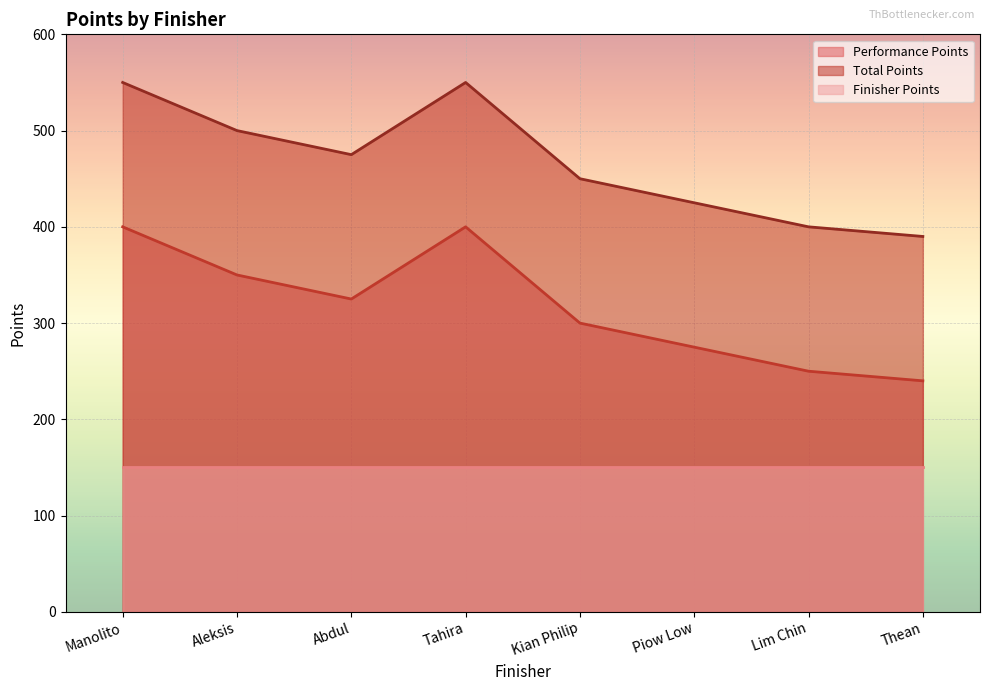

What is the minimum value shown in the chart?

150